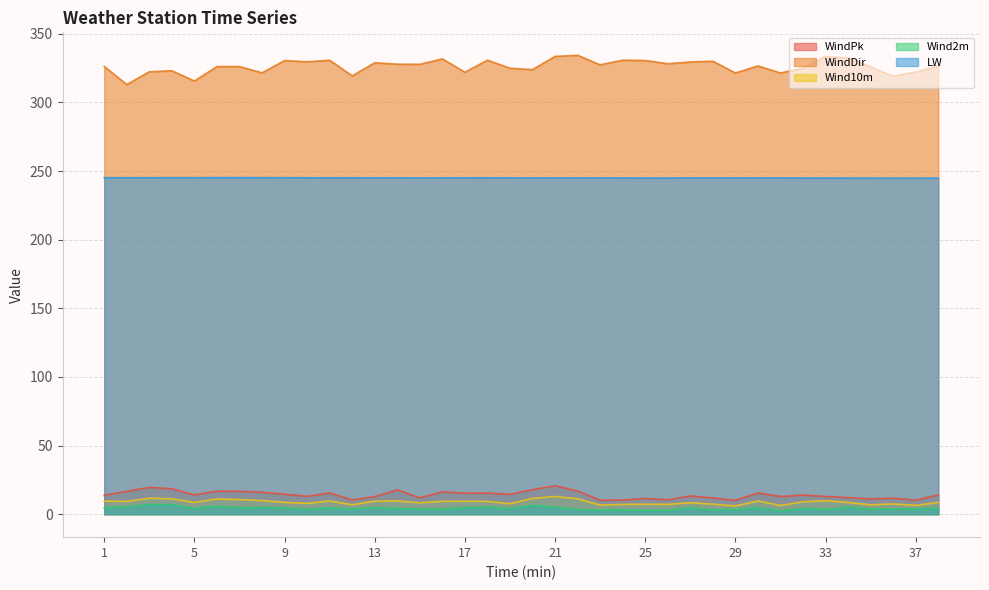

What is the value of the WindDir point at the 27th from the left?

329.5